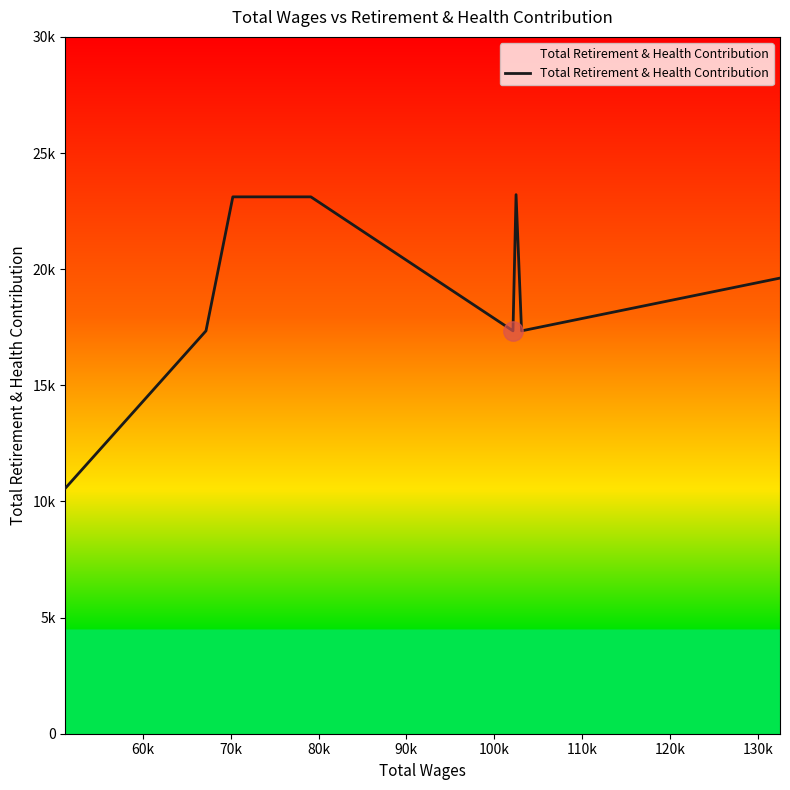

Does the chart display data point markers on the line(s)?

No